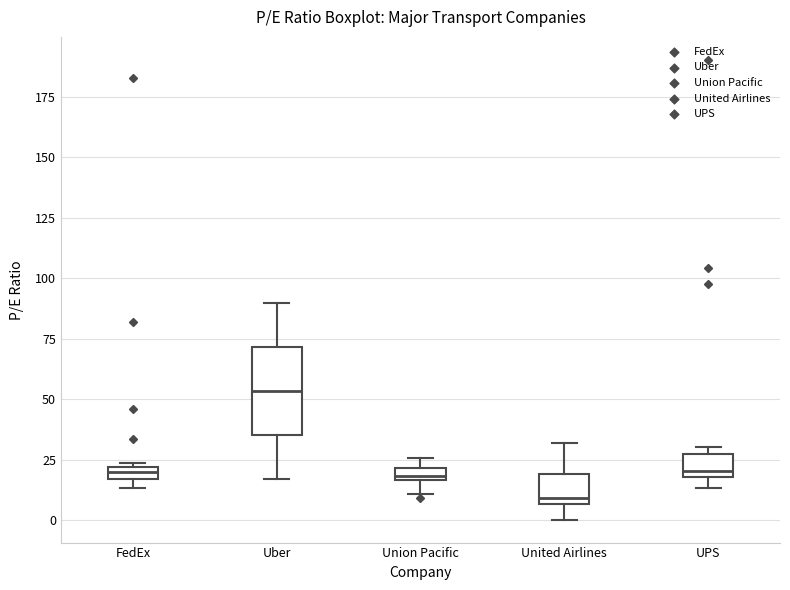

Comparing the boxes themselves (not the whiskers), which one is the tallest?

Uber